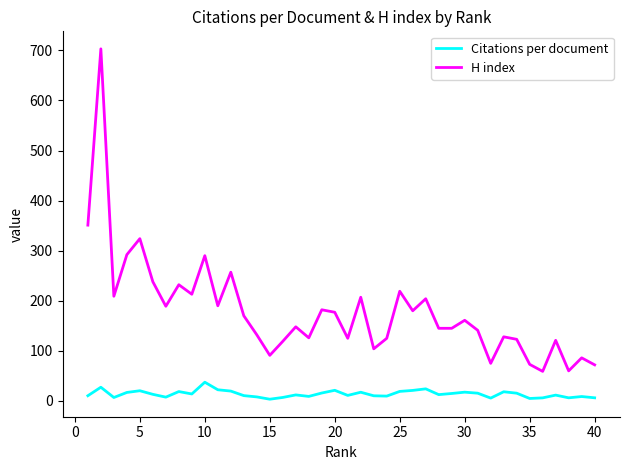

What is the highest value of the H index series?

703.0